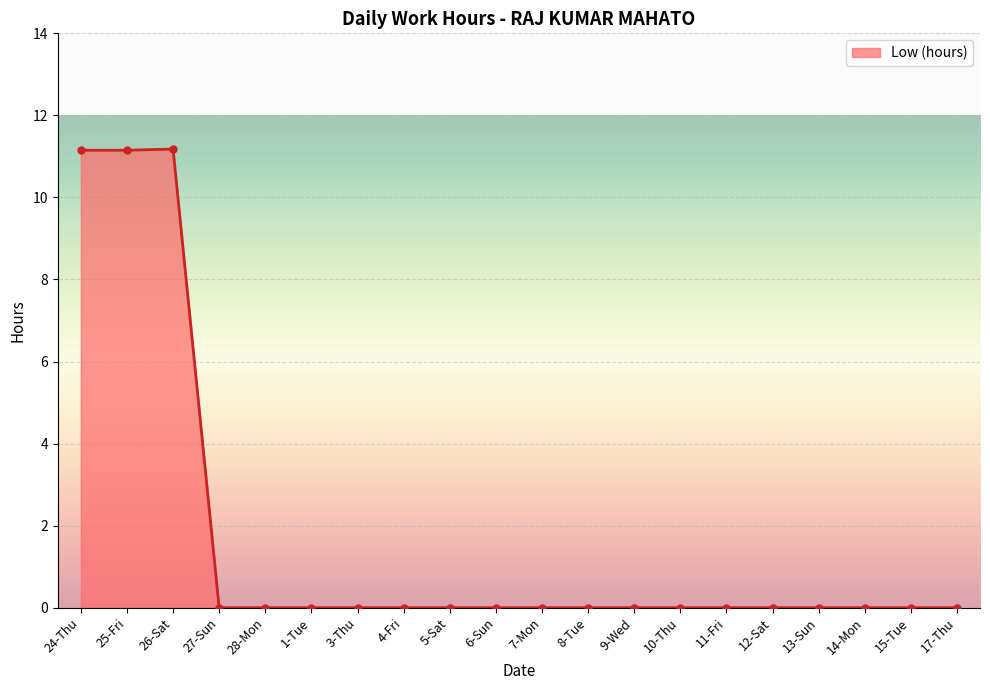

What position from the right is 5-Sat?

12